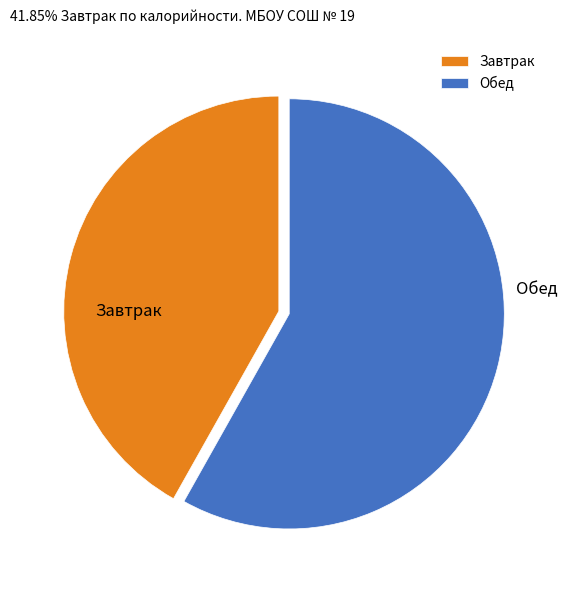

How many slices are in this pie chart?

2